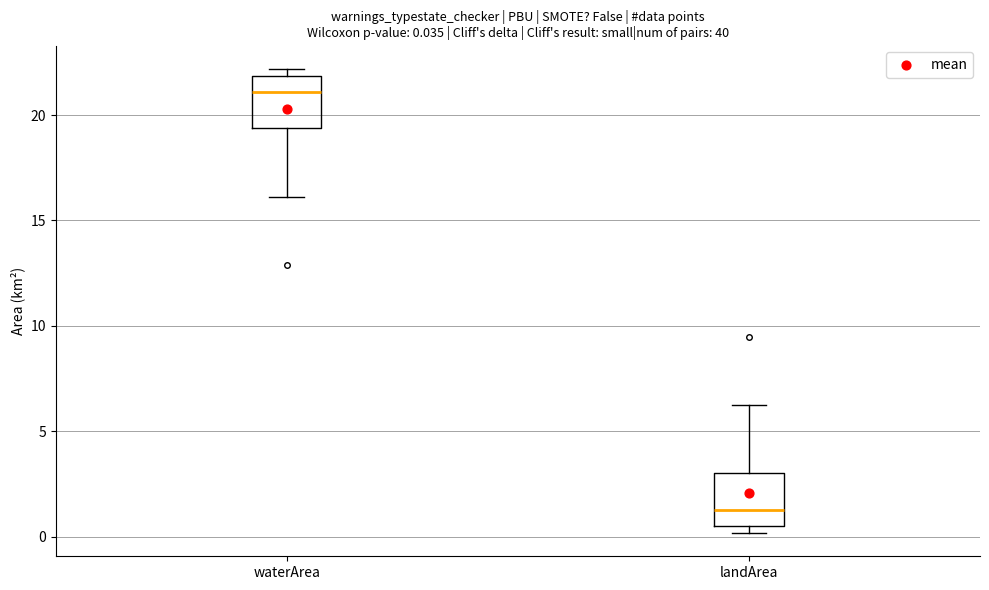

Which box's median line is the lowest?

landArea